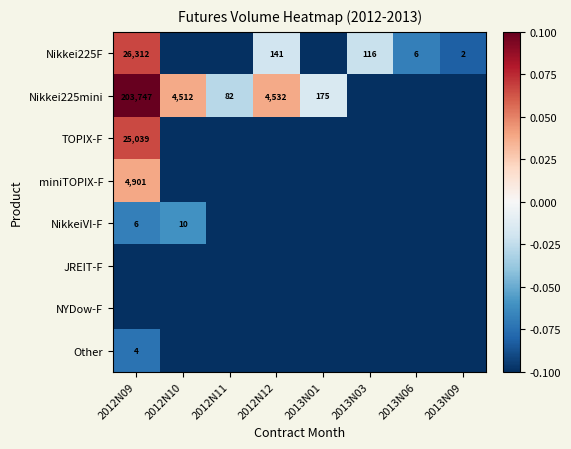

At which label is Nikkei225F closest to 0?

2012N12